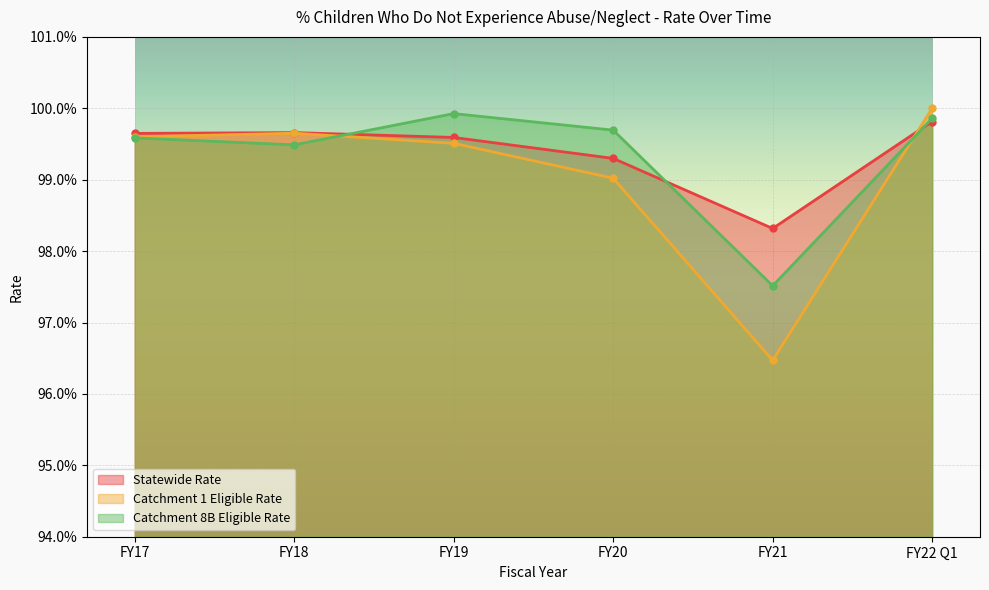

At how many categories does at least one series exceed 0?

6